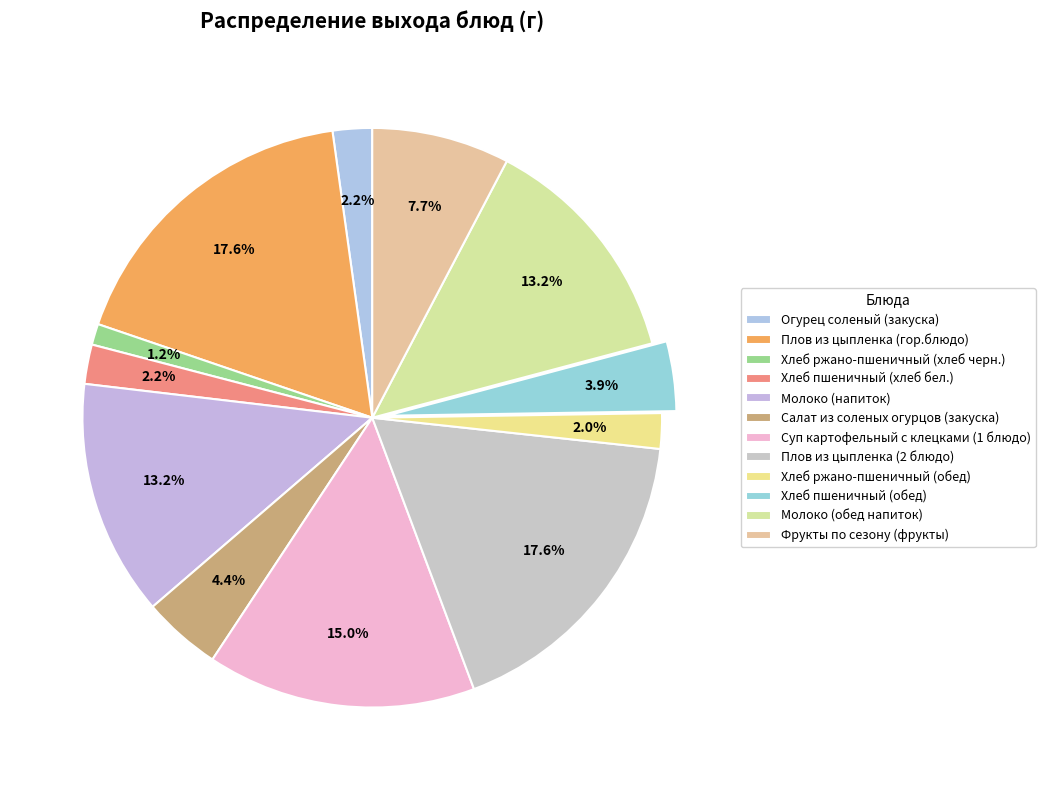

To the nearest percent, what is the combined percentage of Огурец соленый (закуска) and Плов из цыпленка (гор.блюдо)?

20%